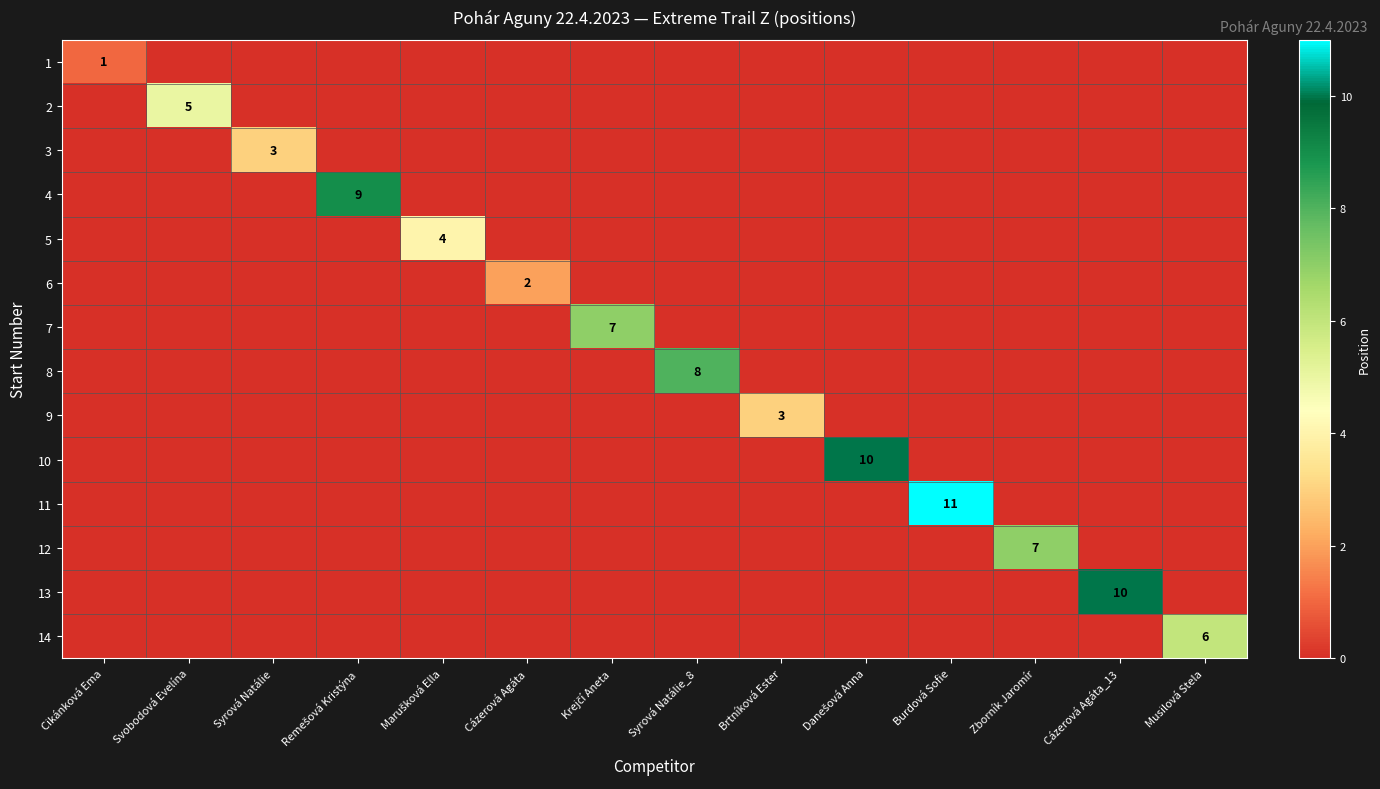

Is it true that 8 equals 8 at Syrová Natálie_8?

True